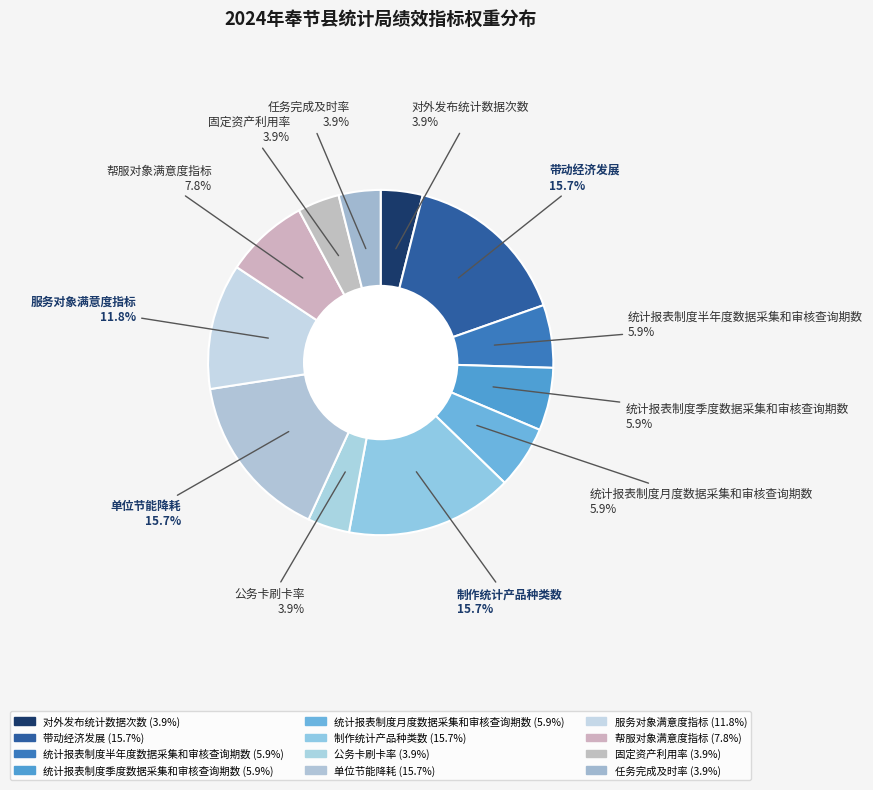

The 单位节能降耗 slice represents 5% of the pie. True or false?

False